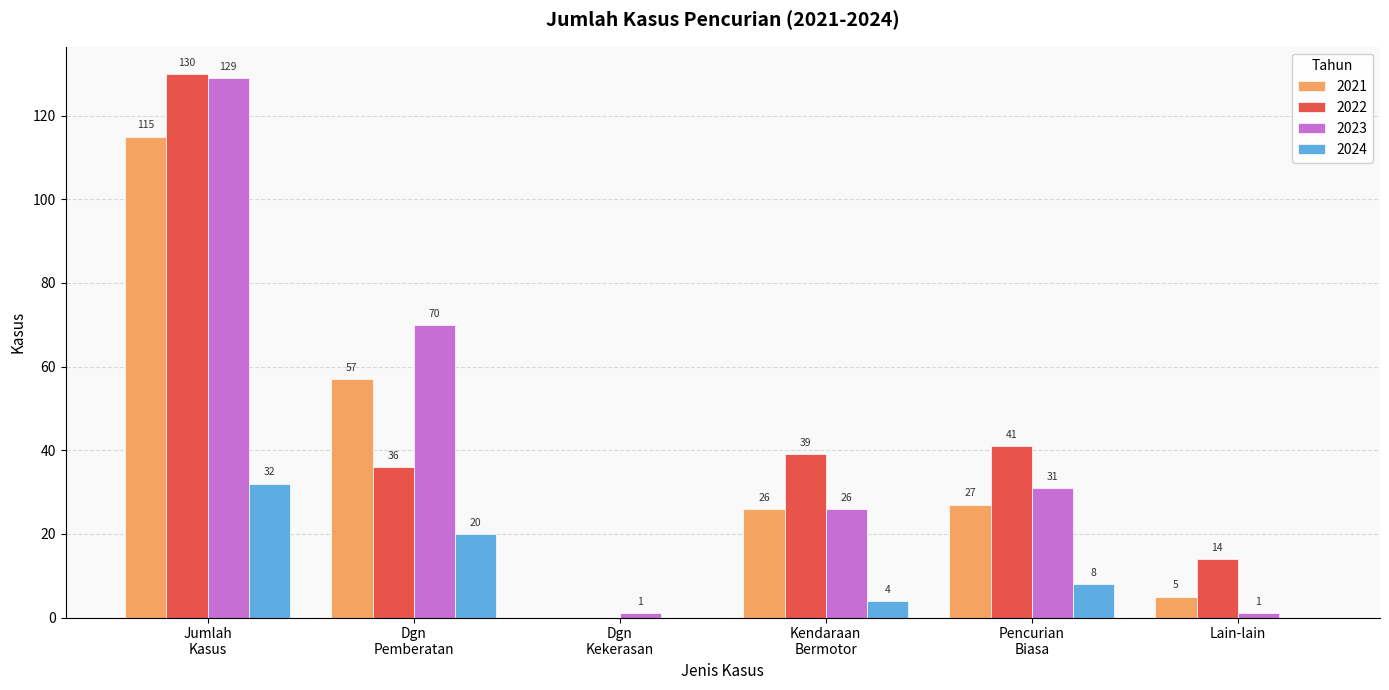

The value of 2022 at Lain-lain is 4. True or false?

False